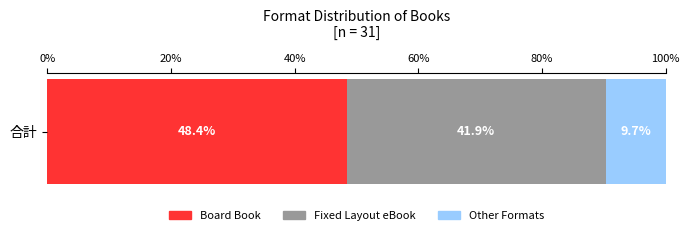

Is it true that Board Book equals 48.4 at 合計?

True